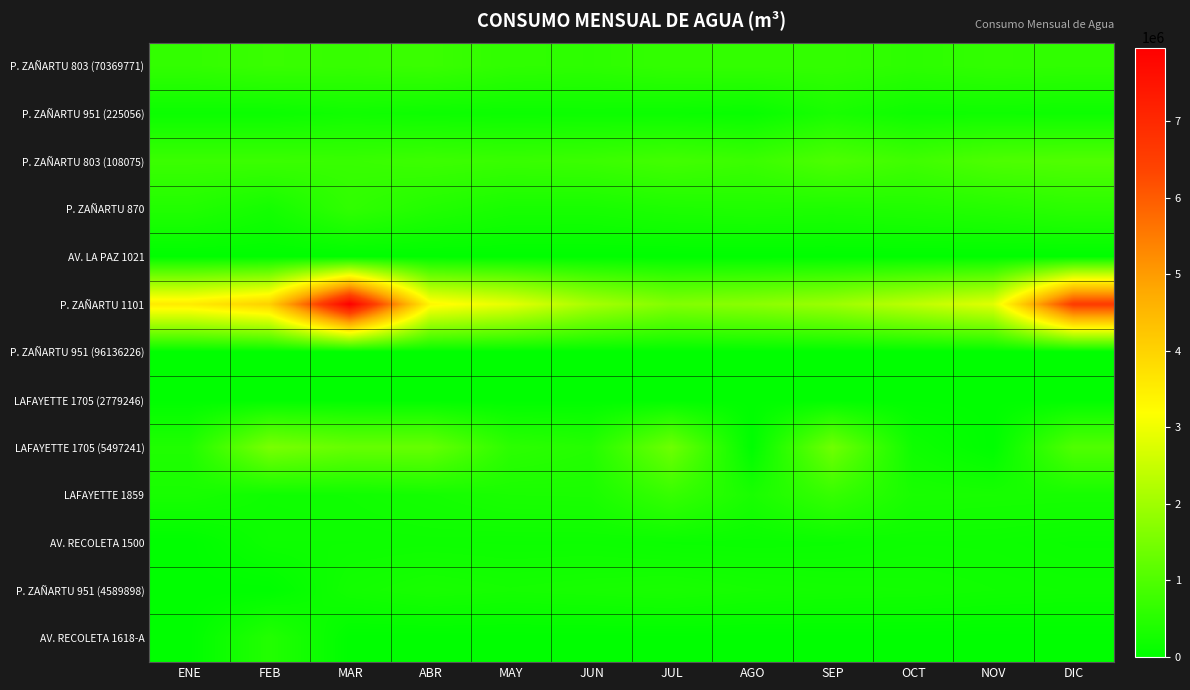

Reading left to right, what are all the values shown in this chart?

P. ZAÑARTU 803 (70369771): ENE=639374	FEB=721455	MAR=688217	ABR=736986	MAY=605451	JUN=572113	JUL=648636	AGO=650696	SEP=652826	OCT=567766	NOV=628636	DIC=602141
P. ZAÑARTU 951 (225056): ENE=146675	FEB=141779	MAR=216099	ABR=168182	MAY=148394	JUN=161456	JUL=146564	AGO=103487	SEP=322082	OCT=176170	NOV=189713	DIC=167478
P. ZAÑARTU 803 (108075): ENE=738778	FEB=739470	MAR=706723	ABR=762905	MAY=710843	JUN=742083	JUL=839199	AGO=740754	SEP=969648	OCT=799713	NOV=970985	DIC=1010945
P. ZAÑARTU 870: ENE=429885	FEB=260841	MAR=613740	ABR=430174	MAY=304379	JUN=300730	JUL=369280	AGO=396568	SEP=370094	OCT=405279	NOV=460599	DIC=538975
AV. LA PAZ 1021: ENE=740	FEB=923	MAR=921	ABR=932	MAY=938	JUN=932	JUL=935	AGO=941	SEP=852	OCT=7567	NOV=5585	DIC=1668
P. ZAÑARTU 1101: ENE=3540645	FEB=4046224	MAR=7962177	ABR=3328555	MAY=2865526	JUN=2094631	JUL=1633370	AGO=1735409	SEP=1947519	OCT=2356076	NOV=2808072	DIC=6572599
P. ZAÑARTU 951 (96136226): ENE=1739	FEB=1741	MAR=3568	ABR=0	MAY=1534	JUN=1833	JUL=3506	AGO=1746	SEP=1561	OCT=1749	NOV=1504	DIC=2841
LAFAYETTE 1705 (2779246): ENE=4042	FEB=4007	MAR=4010	ABR=3970	MAY=3897	JUN=3972	JUL=7813	AGO=4076	SEP=7634	OCT=7346	NOV=3850	DIC=3476
LAFAYETTE 1705 (5497241): ENE=401224	FEB=1529166	MAR=1283146	ABR=1278962	MAY=553944	JUN=457991	JUL=1383516	AGO=0	SEP=1408999	OCT=190643	NOV=0	DIC=1009722
LAFAYETTE 1859: ENE=308750	FEB=190250	MAR=204350	ABR=257850	MAY=327100	JUN=334350	JUL=686450	AGO=321050	SEP=678850	OCT=315150	NOV=297550	DIC=286750
AV. RECOLETA 1500: ENE=0	FEB=170521	MAR=169817	ABR=176795	MAY=165383	JUN=166909	JUL=134076	AGO=123321	SEP=132478	OCT=168464	NOV=164021	DIC=133883
P. ZAÑARTU 951 (4589898): ENE=0	FEB=0	MAR=239177	ABR=307769	MAY=270036	JUN=295175	JUL=321055	AGO=269805	SEP=245672	OCT=234347	NOV=203334	DIC=183439
AV. RECOLETA 1618-A: ENE=0	FEB=436499	MAR=0	ABR=0	MAY=0	JUN=0	JUL=0	AGO=0	SEP=0	OCT=0	NOV=0	DIC=0